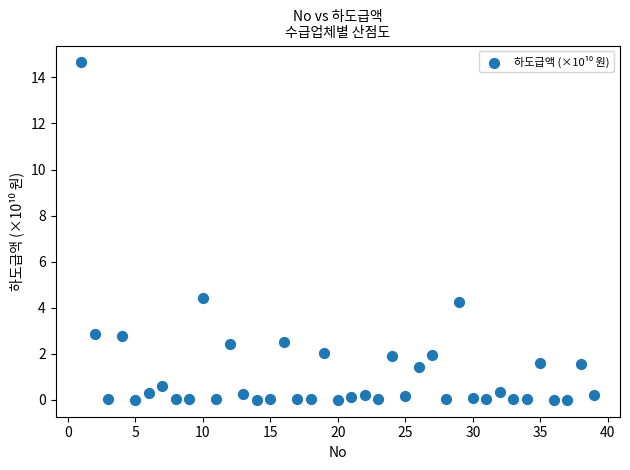

What Y value in the scatter plot is closest to 7?

4.4